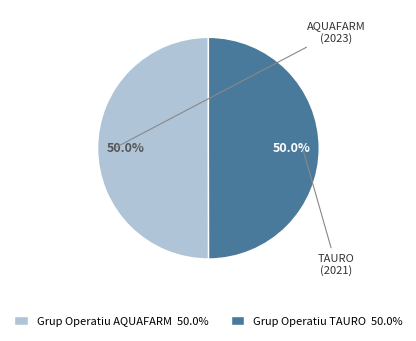

What is the ratio of the value at Grup Operatiu TAURO 50.0% to the value at Grup Operatiu AQUAFARM 50.0%?

1.0